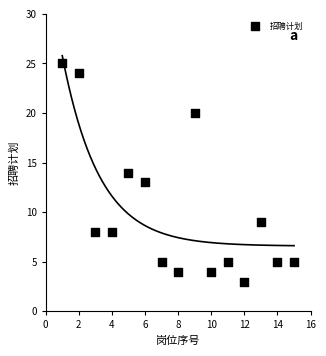

What is the range of Y values (max minus min)?

22